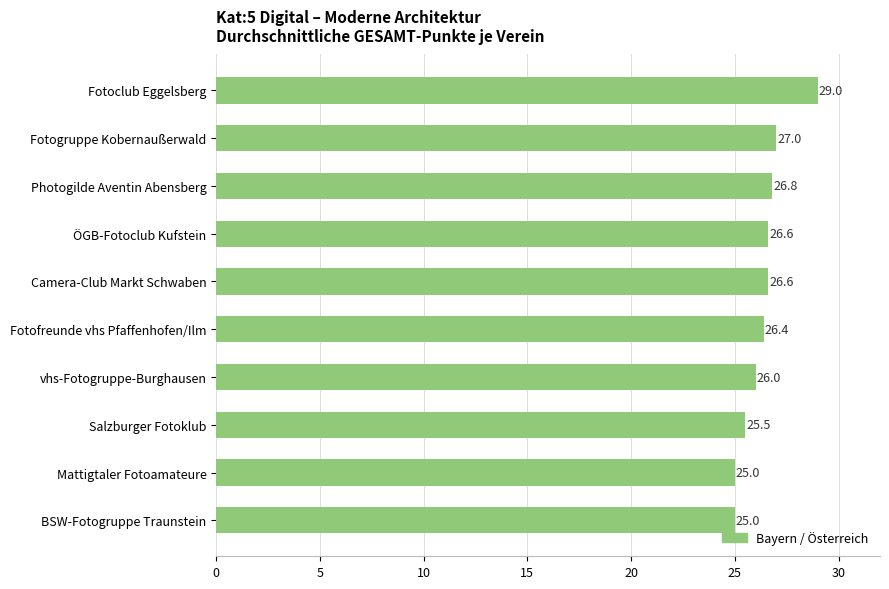

What is the label of the 3rd bar from the bottom?

Salzburger Fotoklub